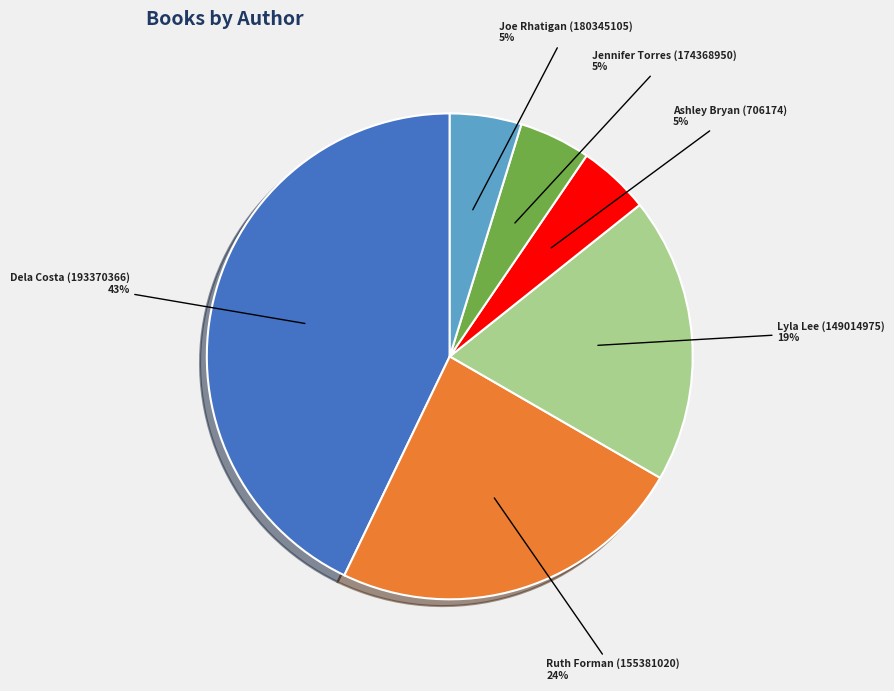

To the nearest percent, what is the difference between the Ashley Bryan (706174) and Dela Costa (193370366) slice percentages?

38%